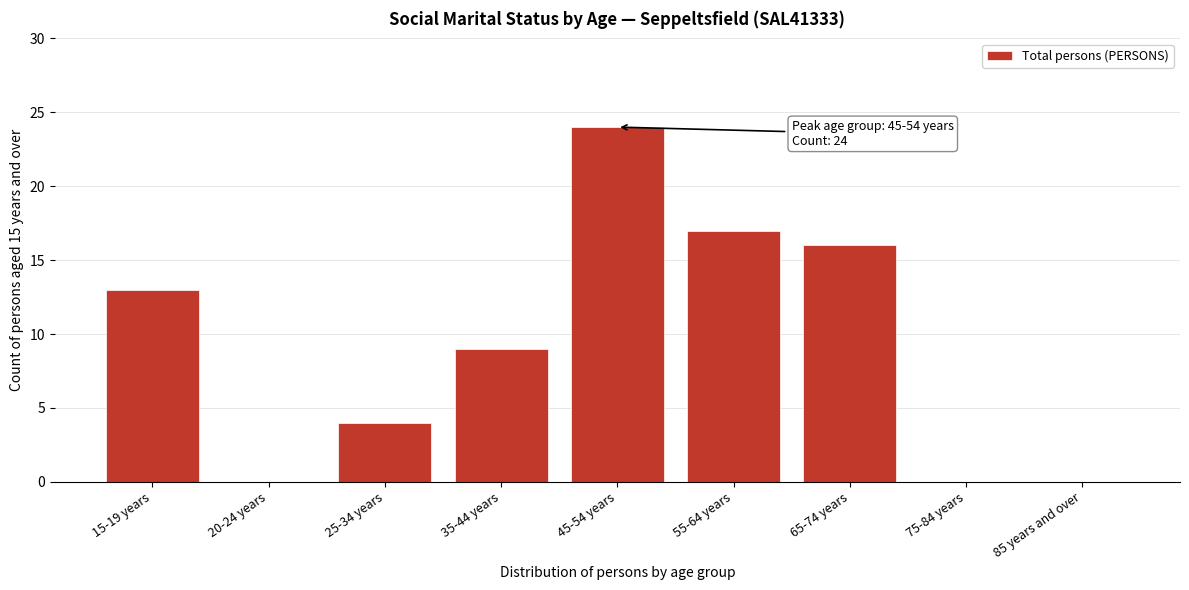

Reading left to right, list all the values displayed in this chart.

15-19 years=13	20-24 years=0	25-34 years=4	35-44 years=9	45-54 years=24	55-64 years=17	65-74 years=16	75-84 years=0	85 years and over=0